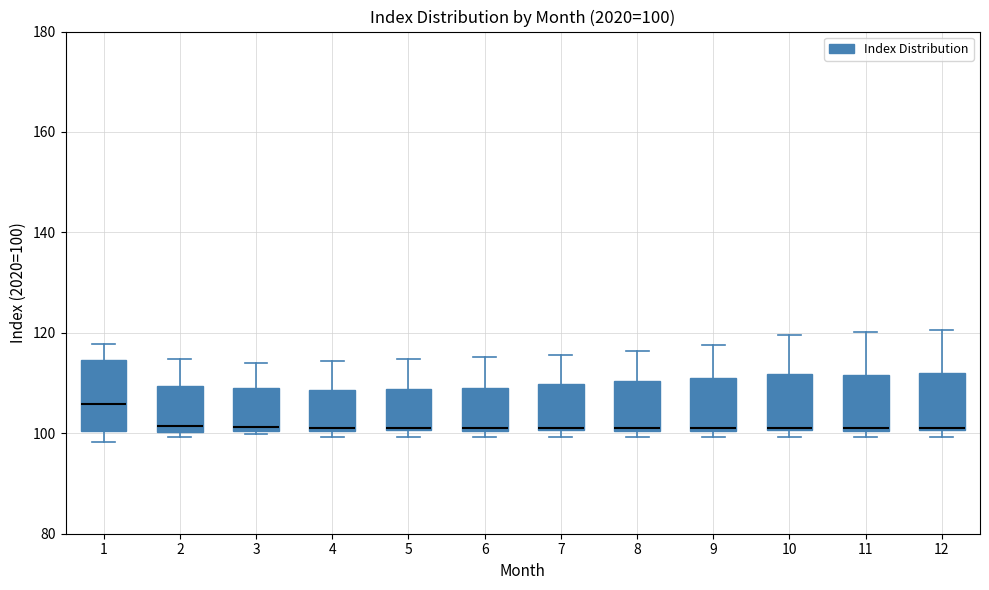

Which box is the tallest, from its lower edge to its upper edge?

1